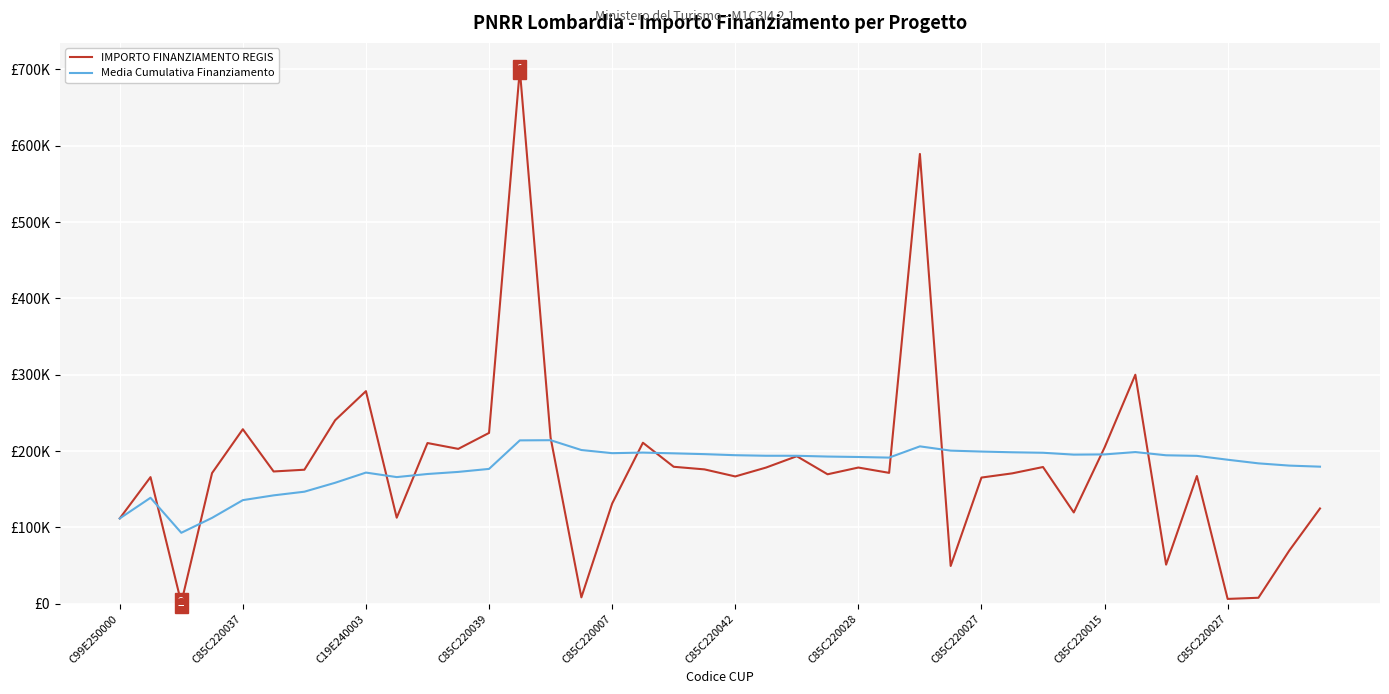

What are all the series names shown in the legend?

IMPORTO FINANZIAMENTO REGIS, Media Cumulativa Finanziamento